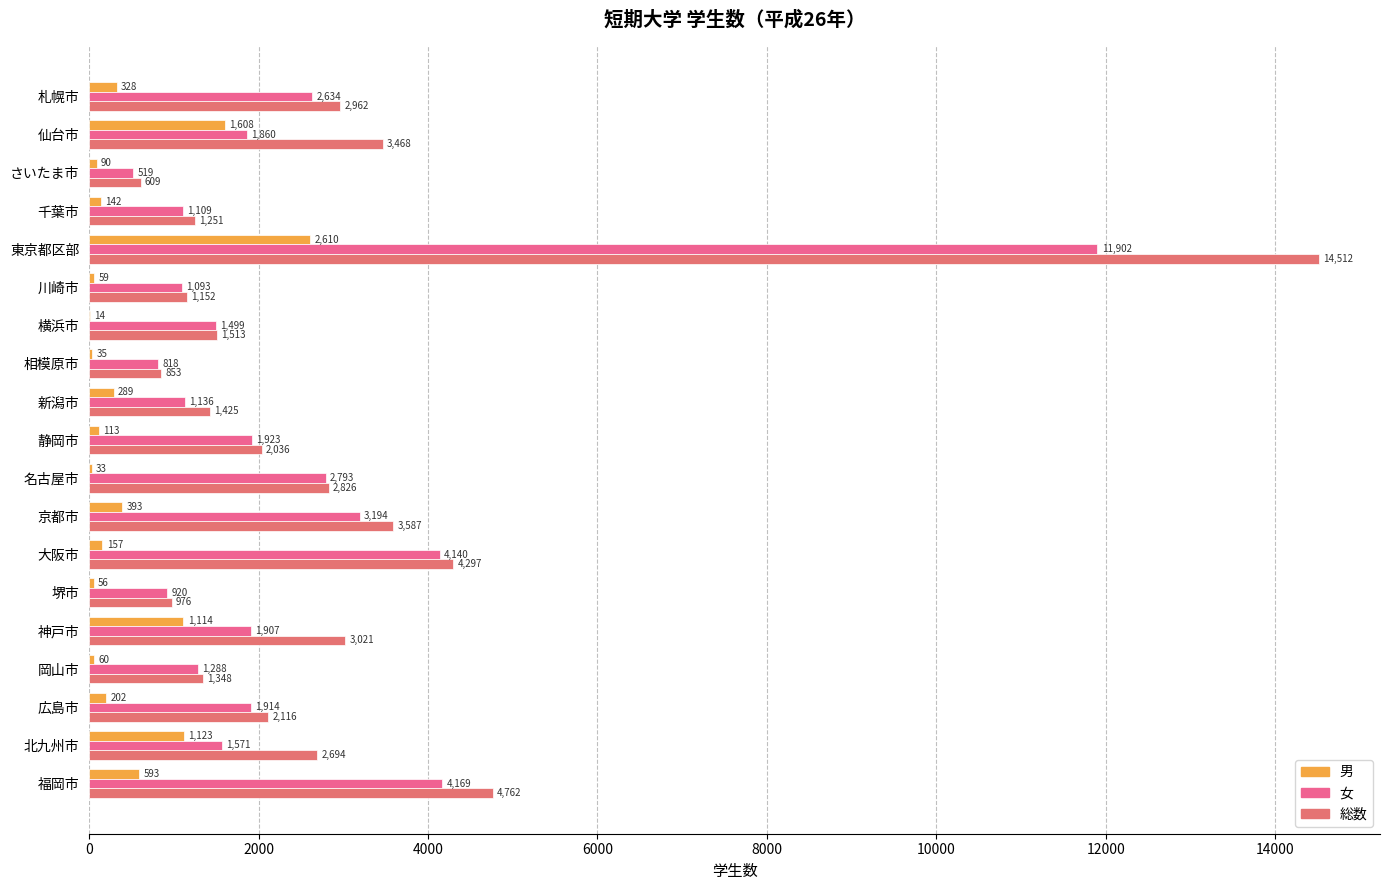

What is the difference between the maximum and minimum values in the 女 series?

11383